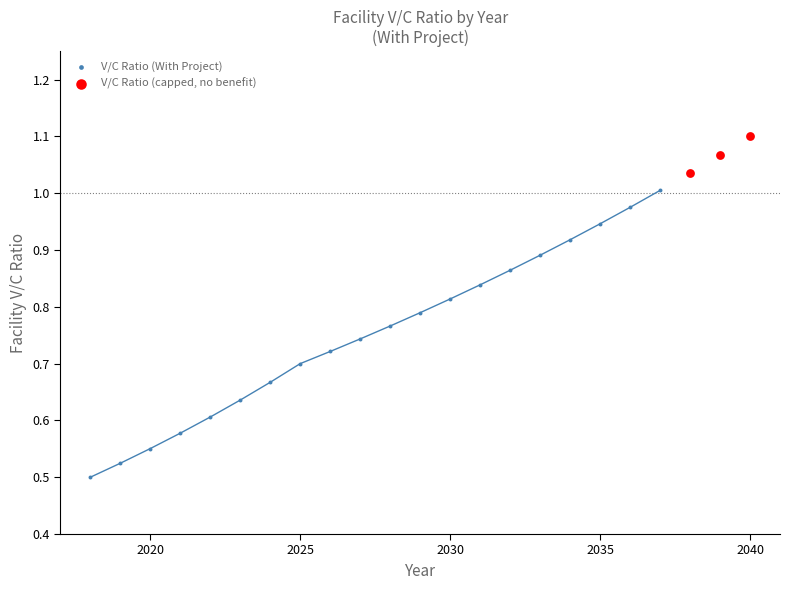

Which series reaches the maximum Y coordinate?

V/C Ratio (capped, no benefit)